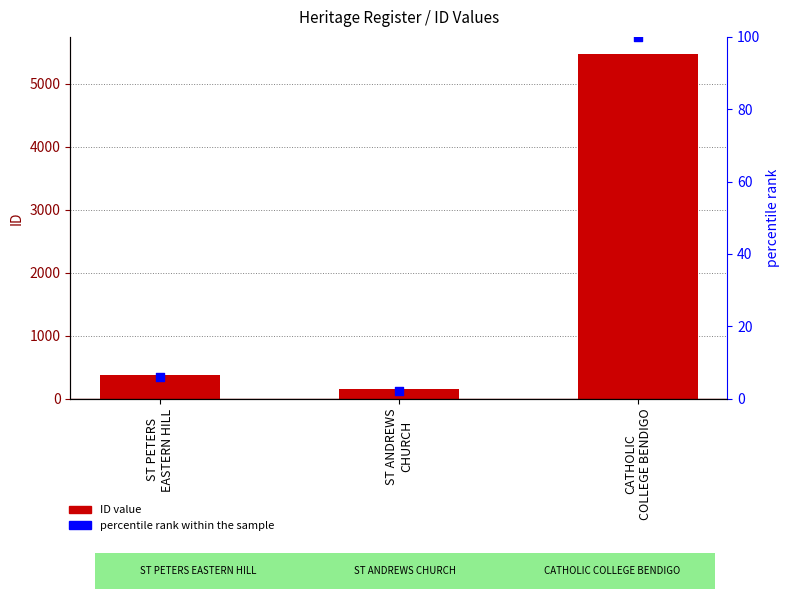

Which series reaches the minimum Y coordinate?

percentile rank within the sample